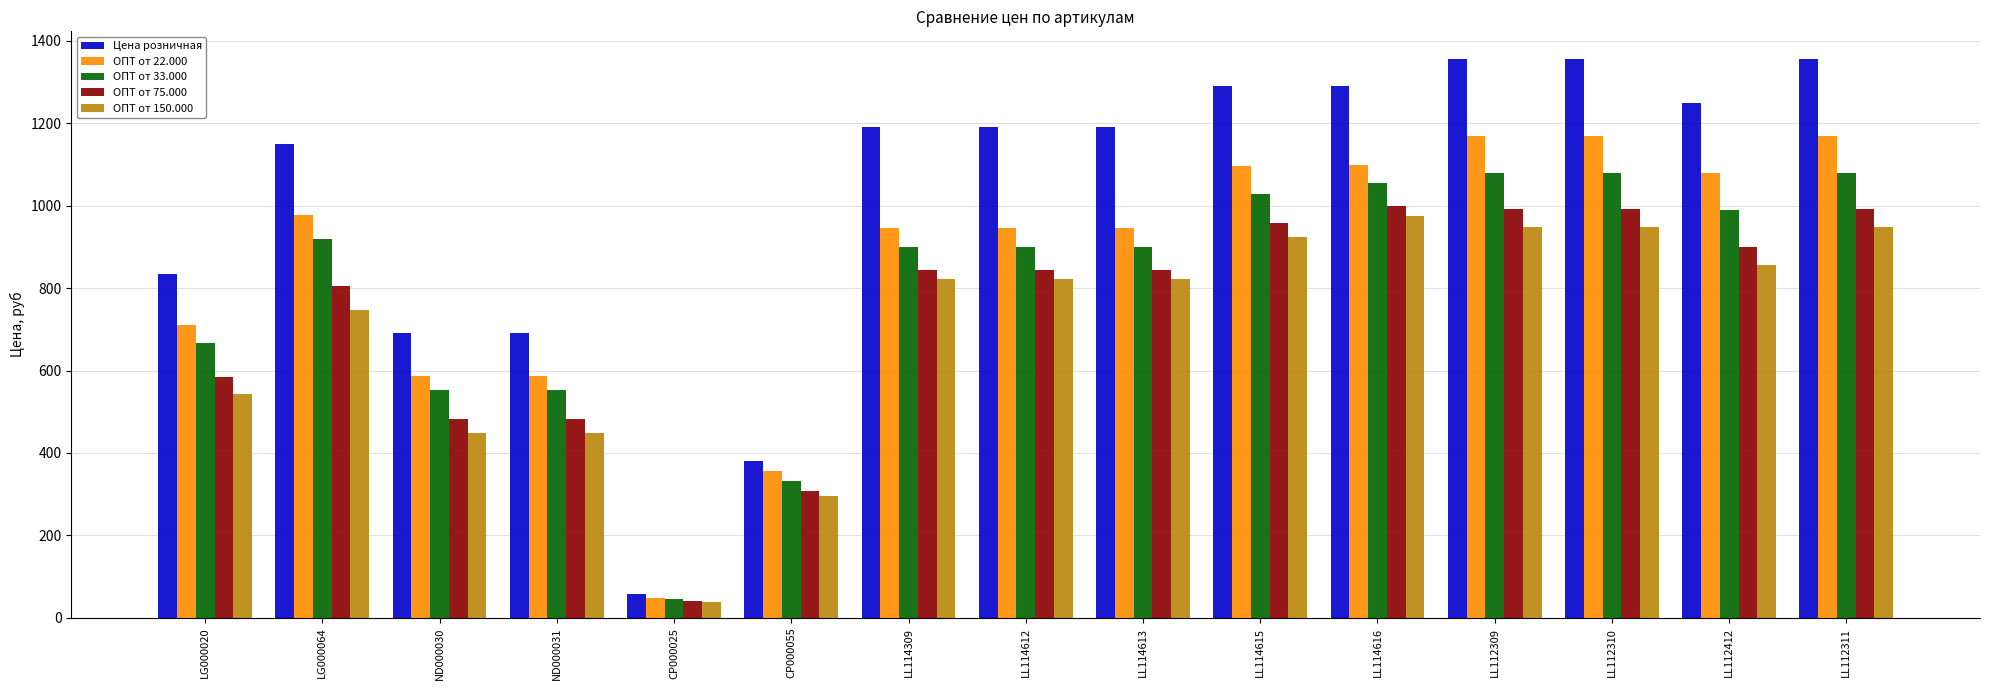

At how many categories does at least one series exceed 622?

13